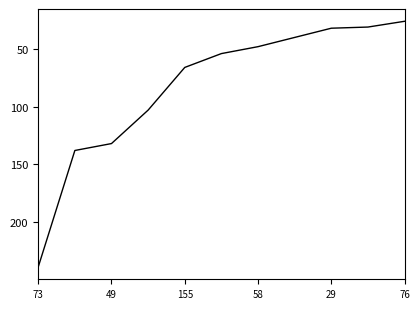

What is the greatest value displayed?

239